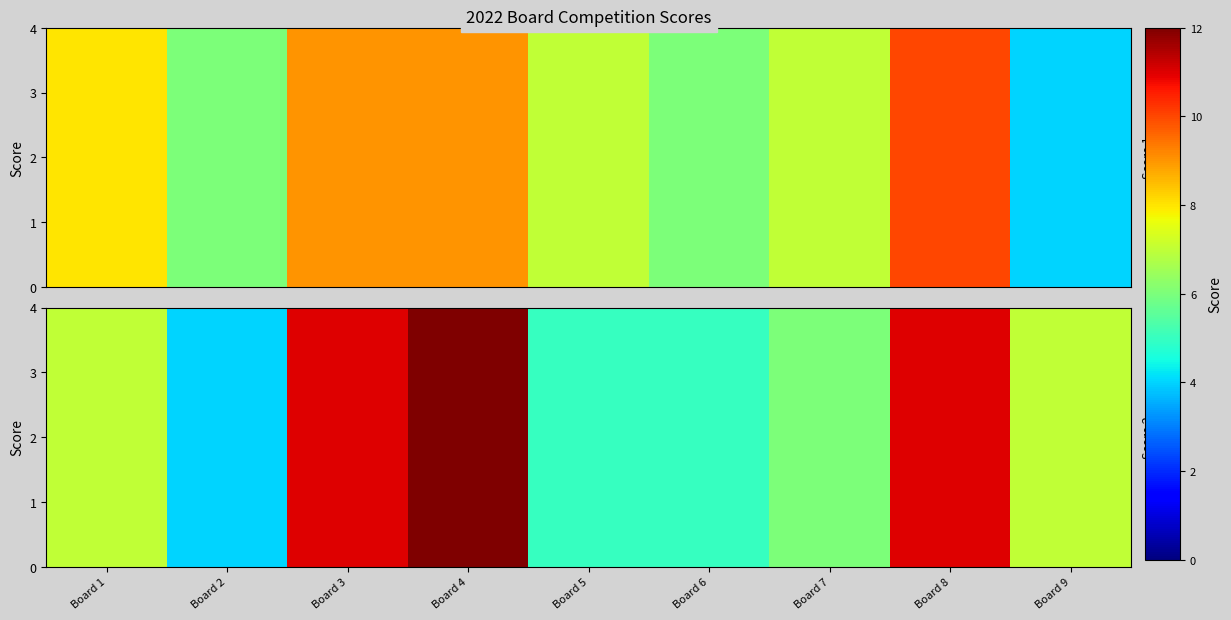

What is the ratio of the value at Board 8 to the value at Board 2?

2.8